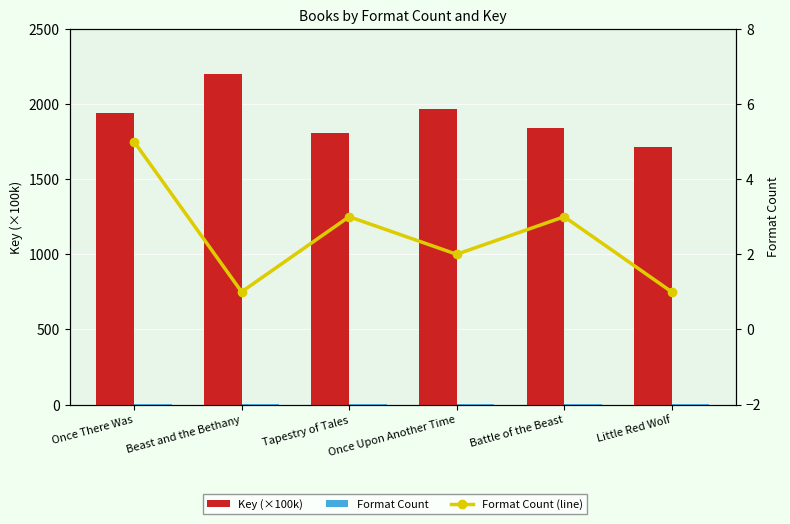

What is the spread (max minus min) of values at Battle of the Beast?

1838.9